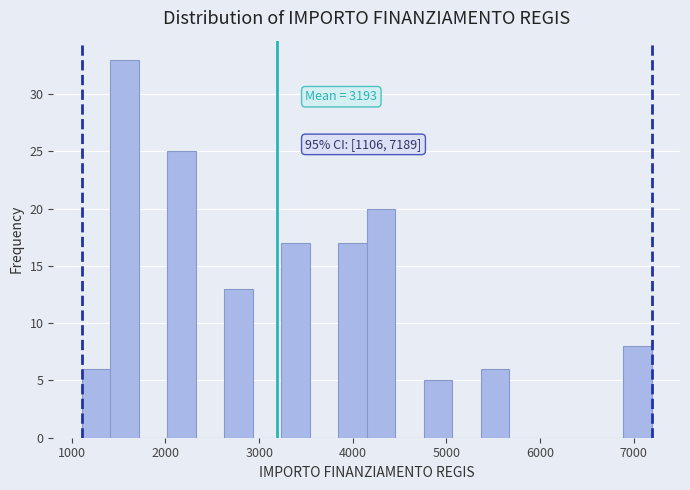

Read against the x-axis, roughly where is the centre of the tallest bar?

1600